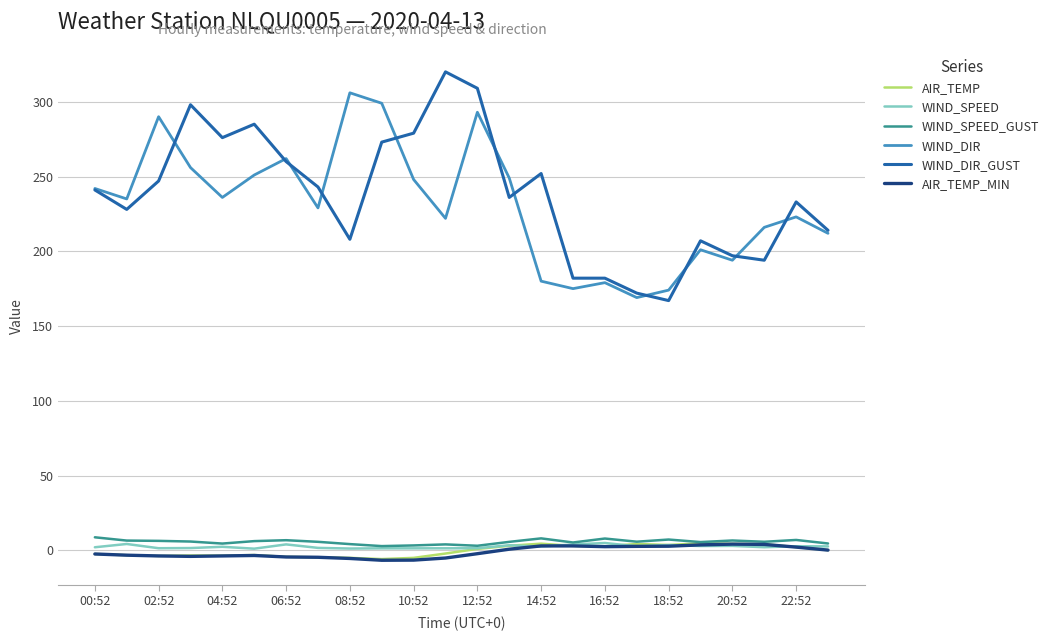

What is the maximum value for WIND_DIR_GUST?

320.0